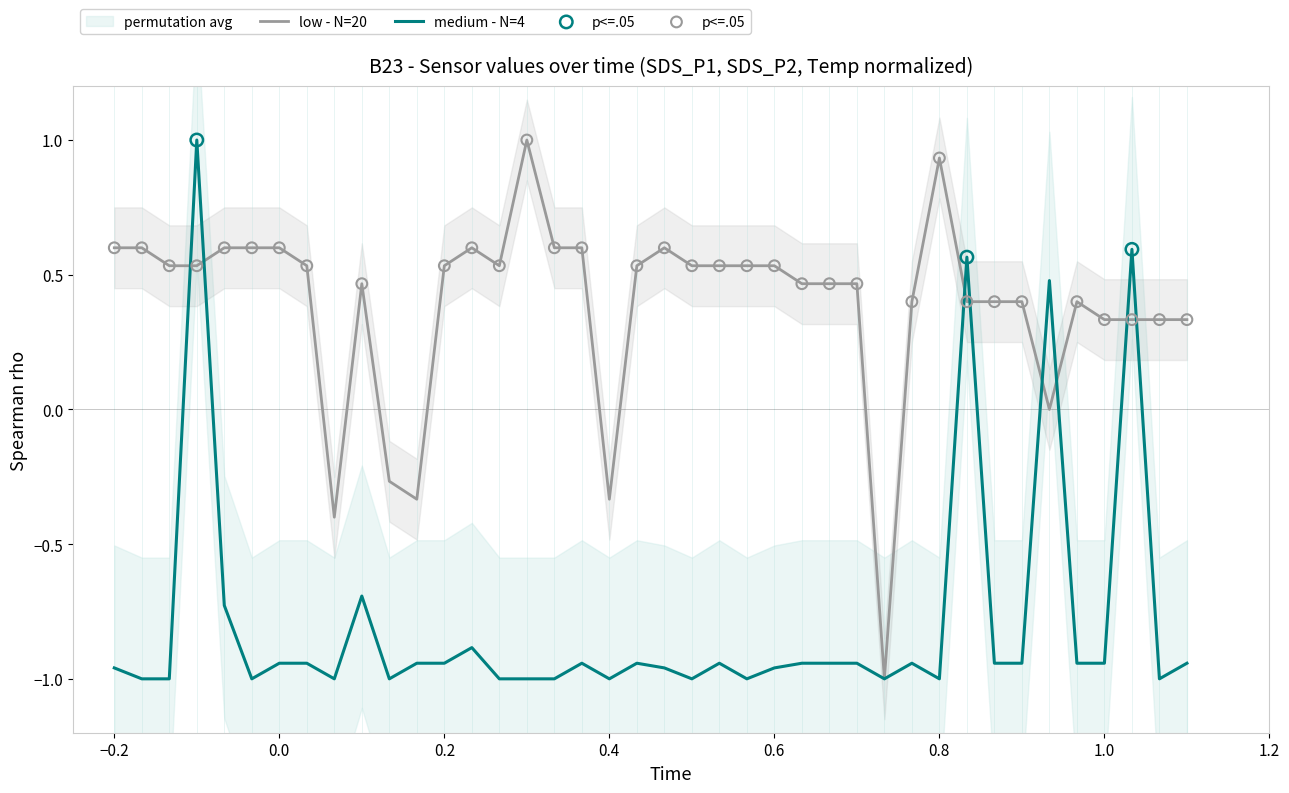

What is the maximum value for medium - N=4?

1.0